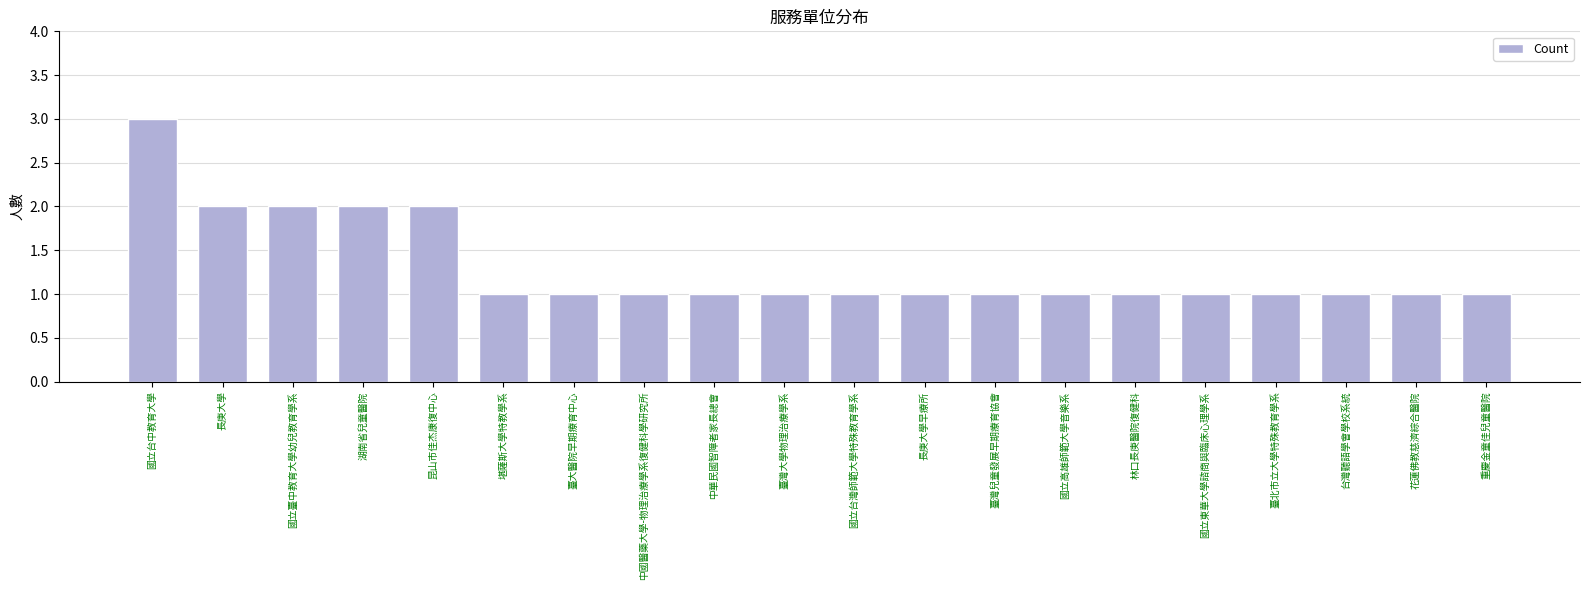

Read the value at 長庚大學.

2